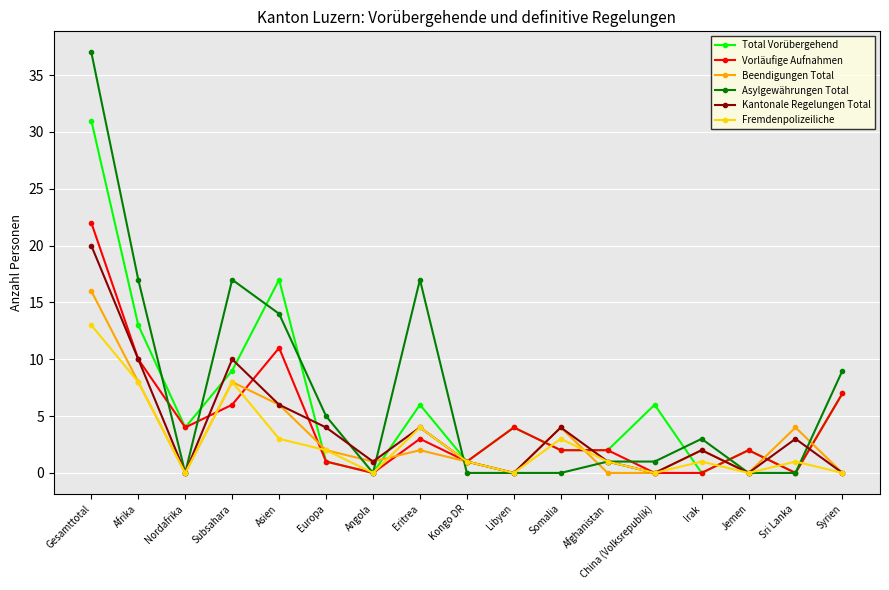

True or false: Total Vorübergehend has more than 1 points higher than both neighbors.

True